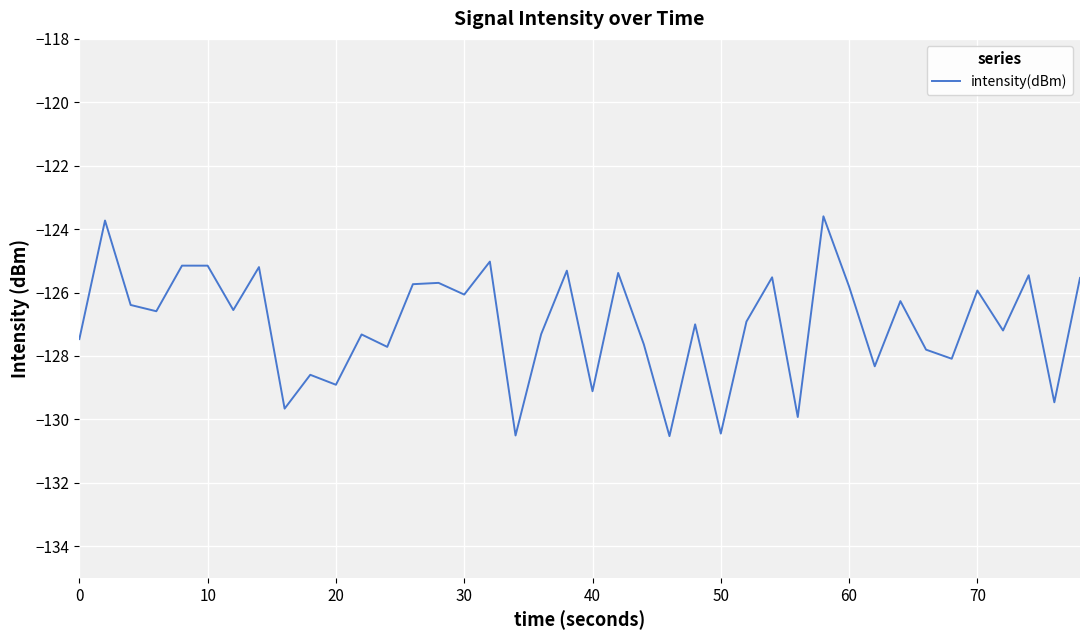

What is the difference between the maximum and minimum values?

6.9